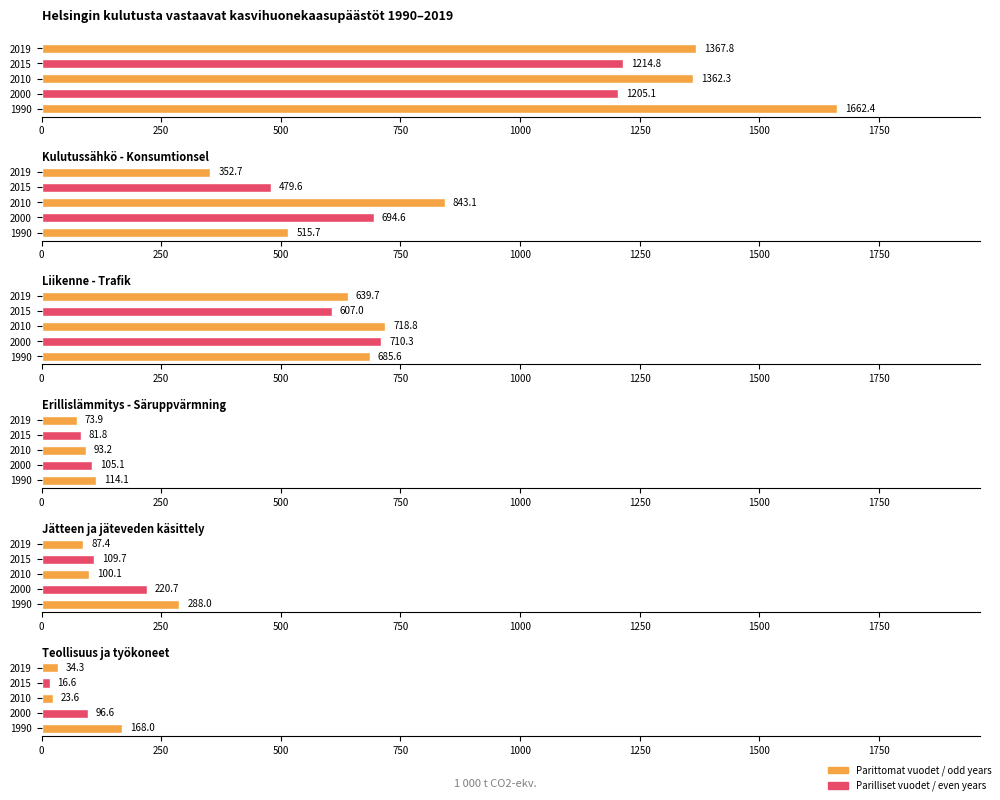

At how many categories does at least one series exceed 1511?

1